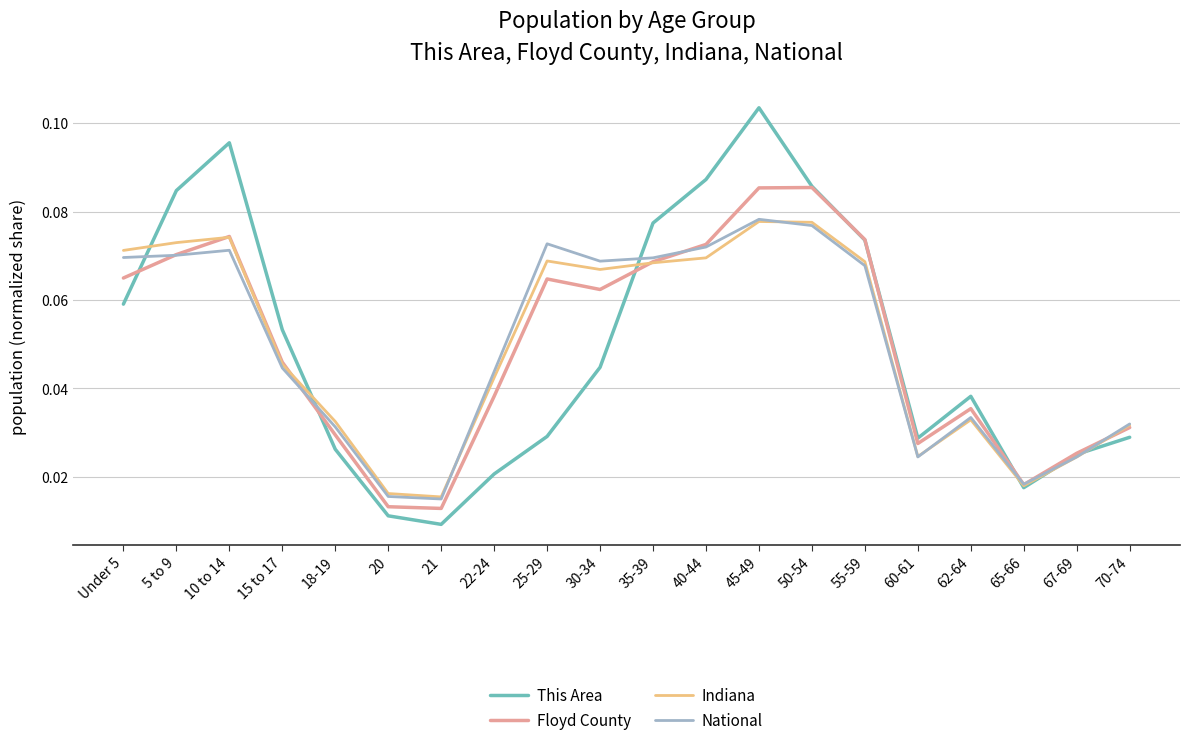

After their last crossing, which series has the higher values: This Area or Floyd County?

Floyd County